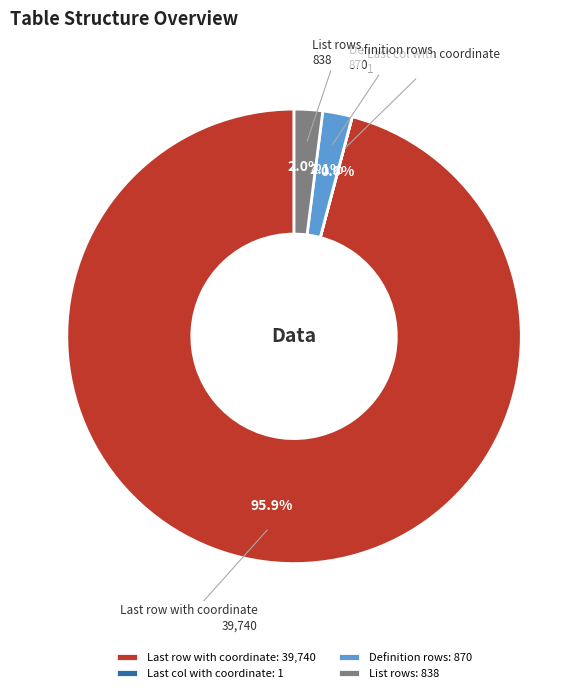

To the nearest percent, what is the average slice percentage?

25%